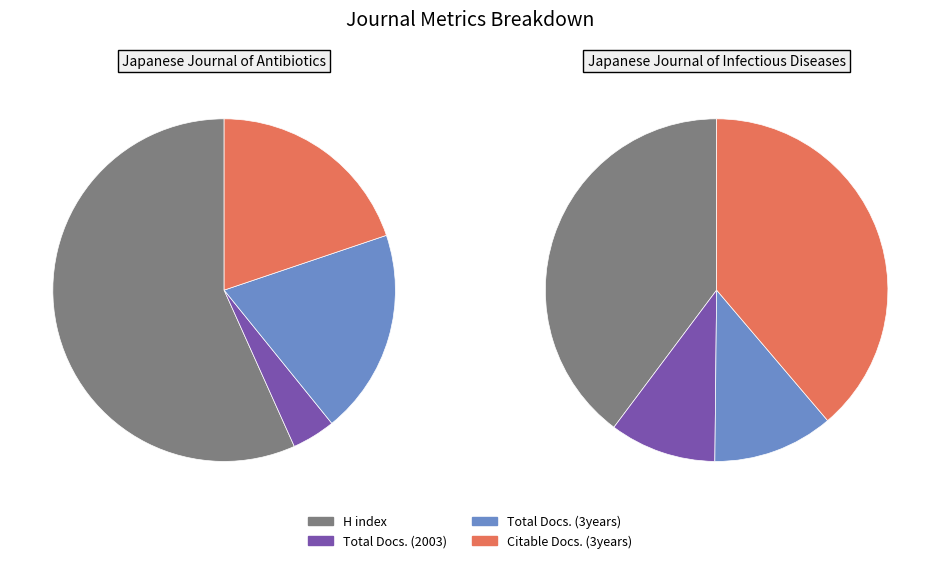

True or false: Japanese Journal of Antibiotics accounts for 55% of the total.

True